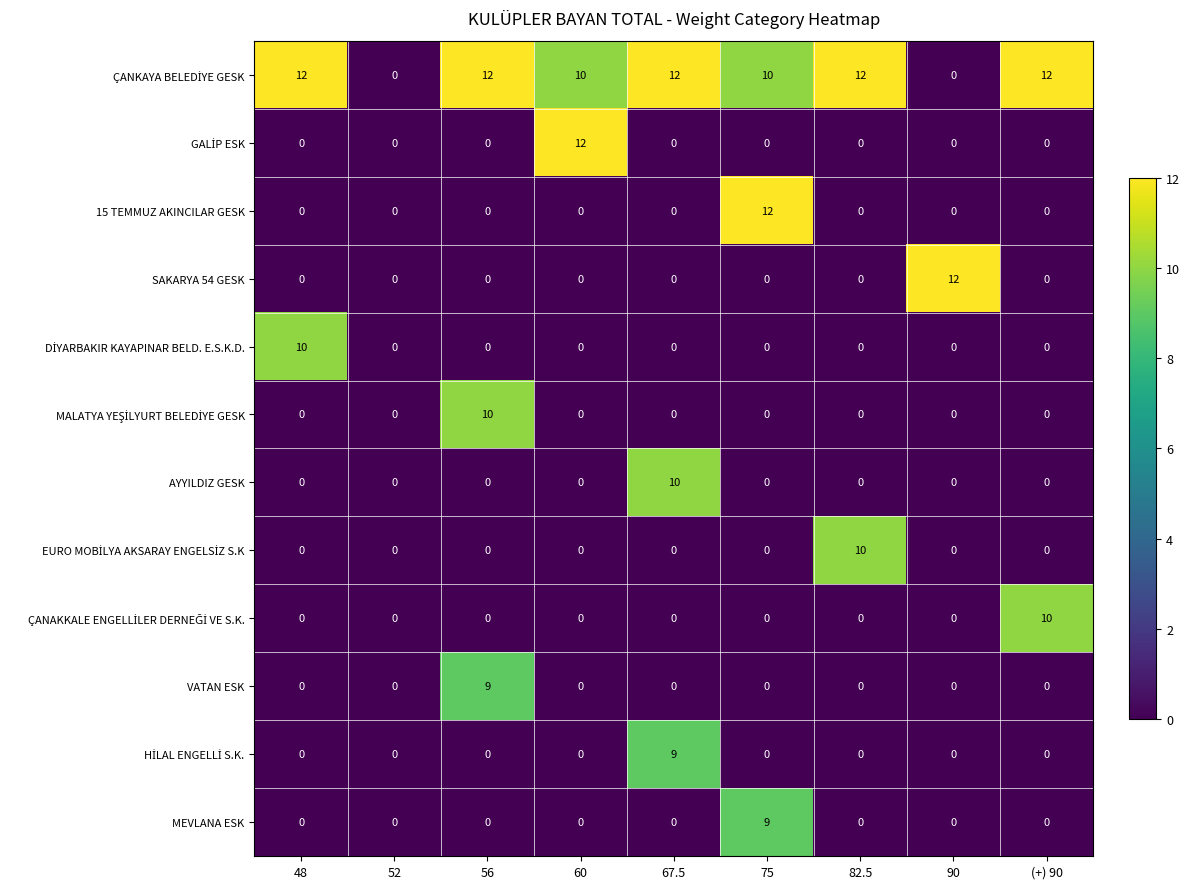

What is the sum of all VATAN ESK values?

9